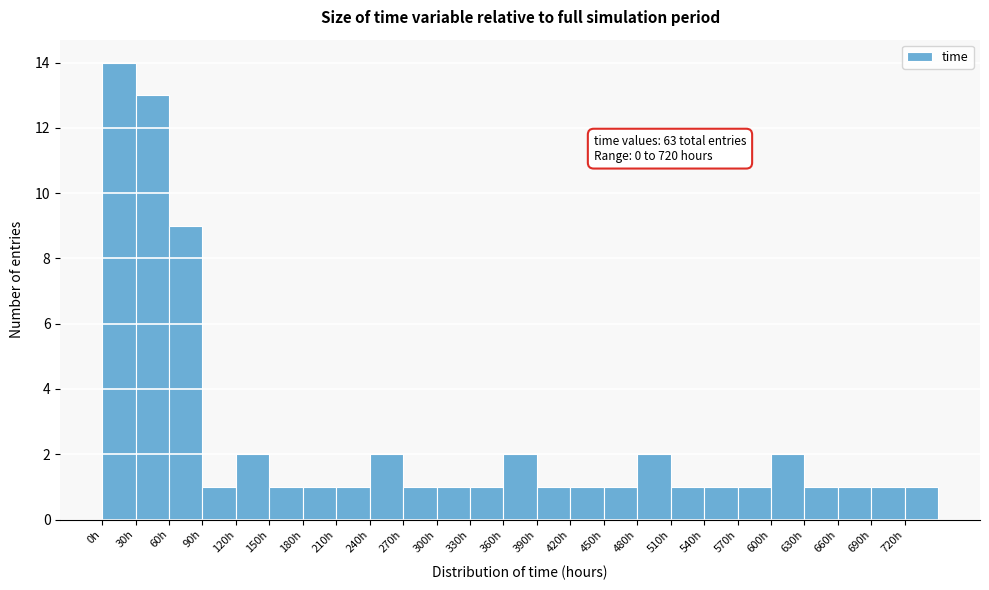

Over which range of the x-axis is the bar tallest?

0 to 30